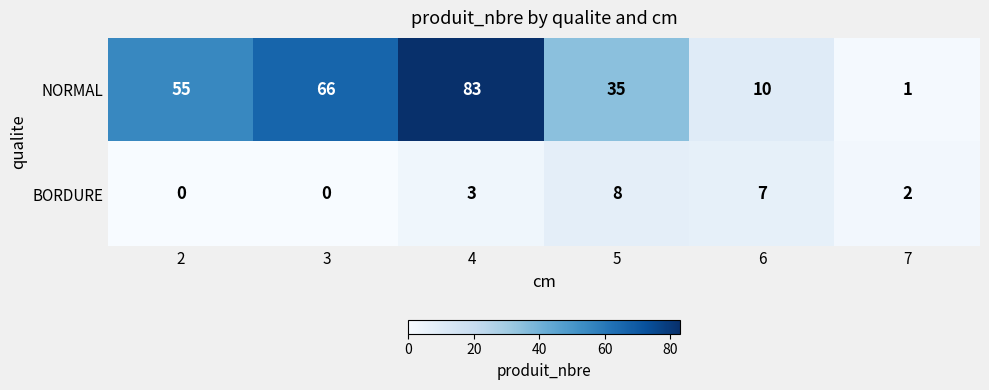

Is it true that NORMAL equals 4 at 6?

False